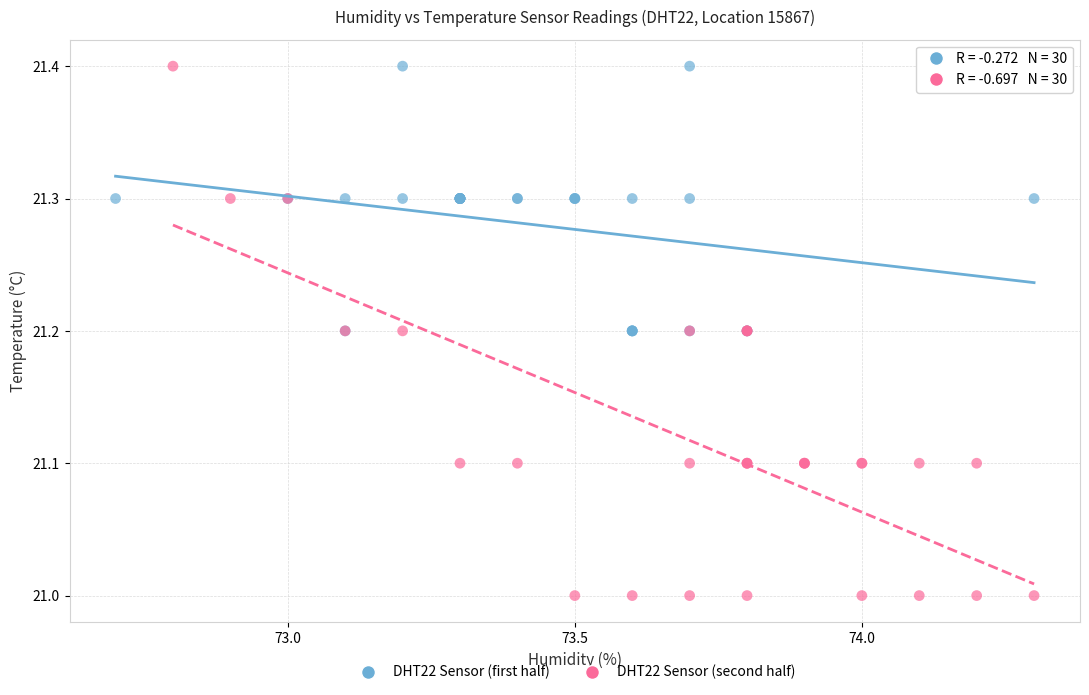

Which series has the largest Y range (max minus min)?

DHT22 Sensor (second half)